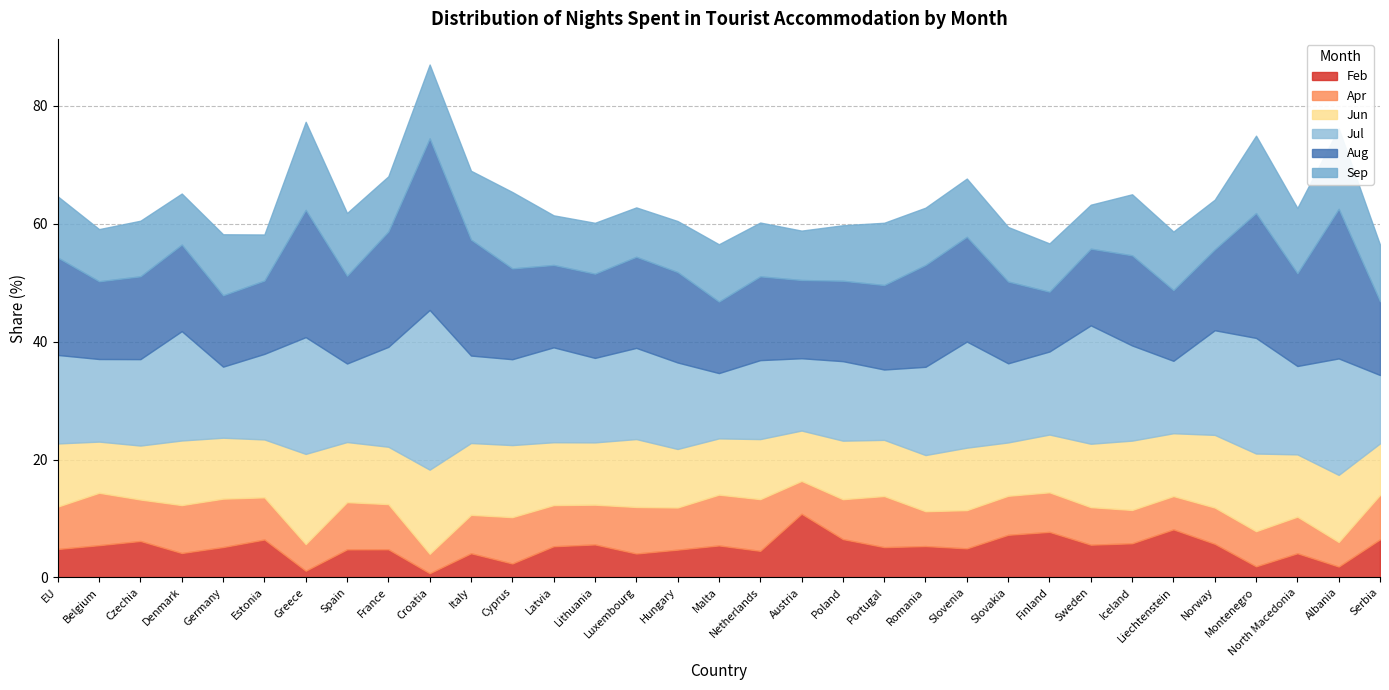

In Sep, how many points are lower than both neighbors (excluding endpoints)?

12